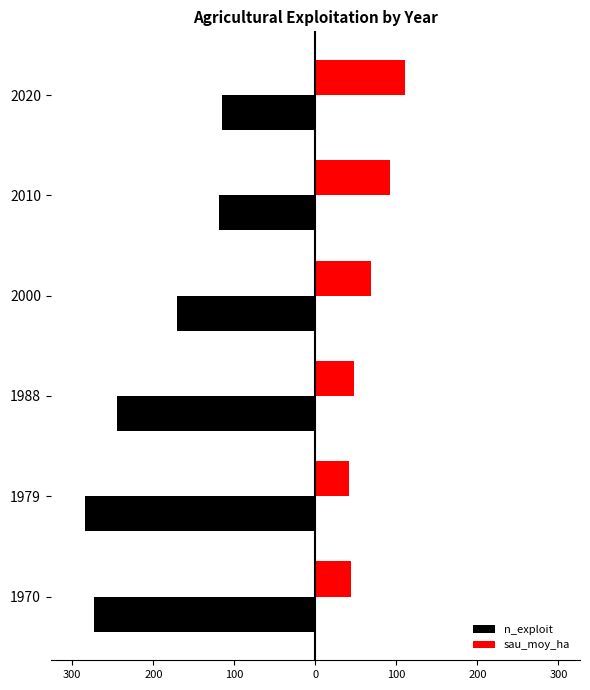

What are all the series names shown in the legend?

n_exploit, sau_moy_ha